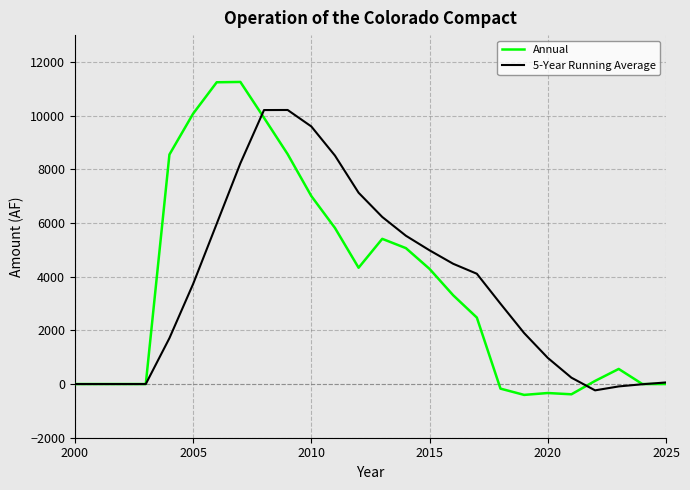

Which series has the largest range (max minus min)?

Annual